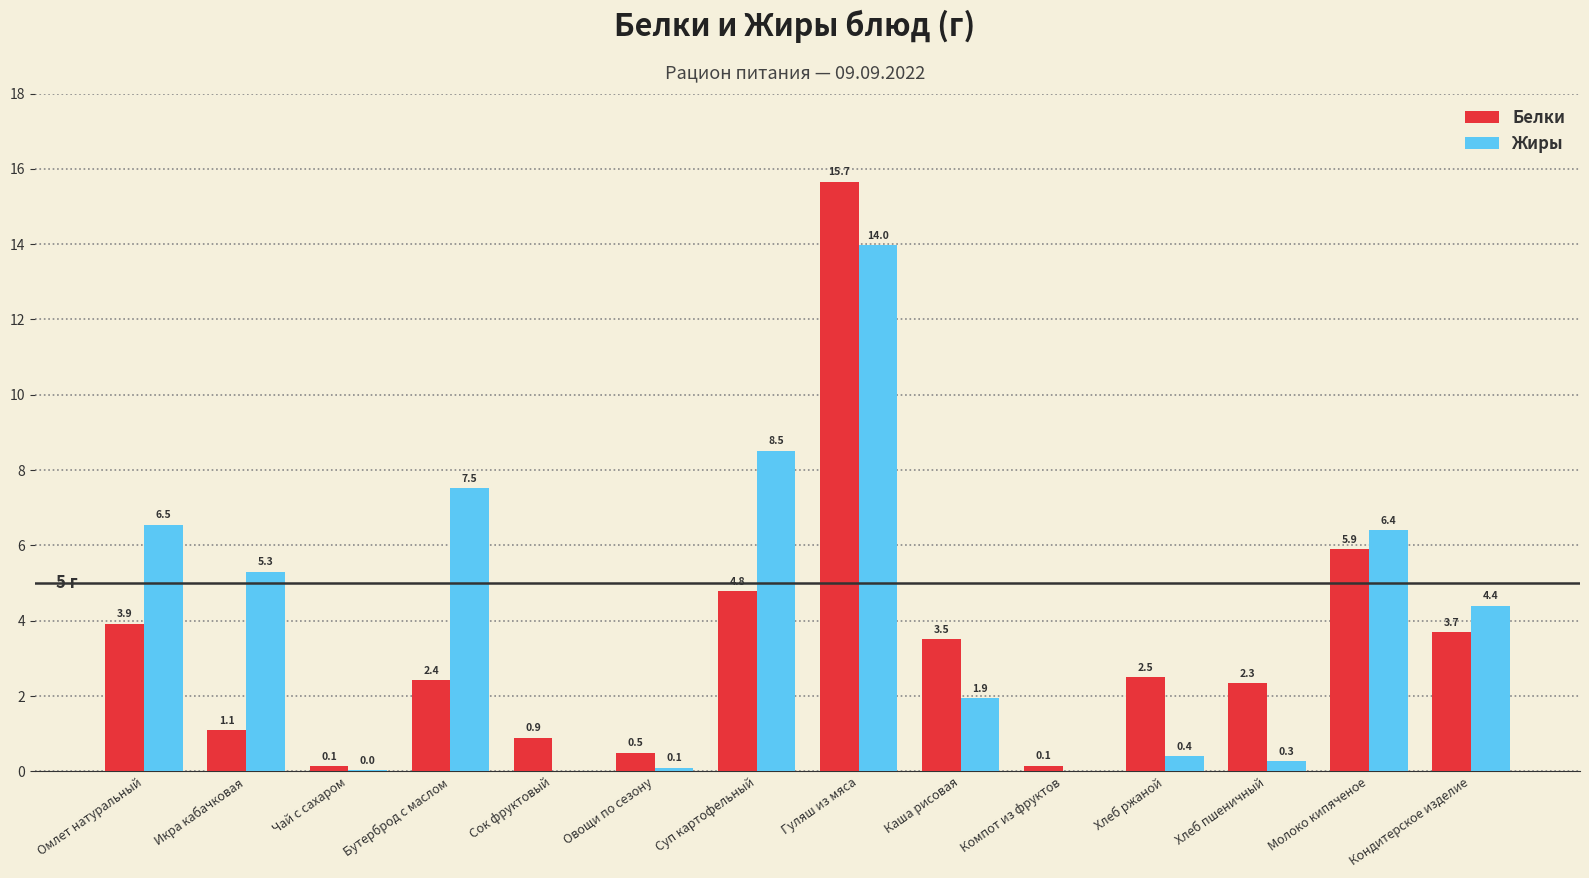

Between Компот из фруктов and Молоко кипяченое, which series saw the biggest shift?

Жиры